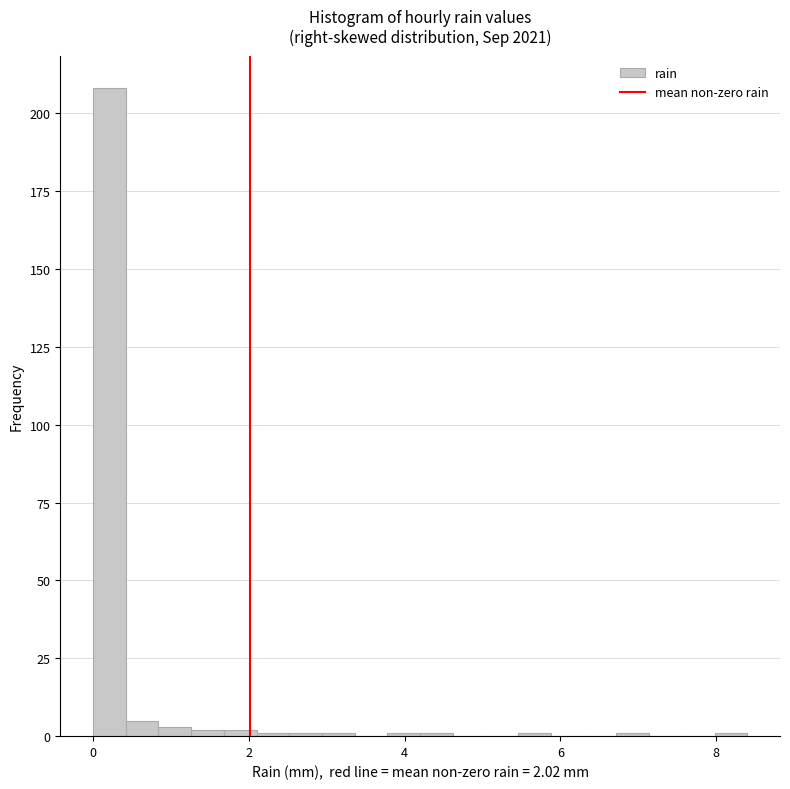

Around what value on the x-axis is the tallest bar? Give the approximate position of its centre, as read against the axis.

0.2